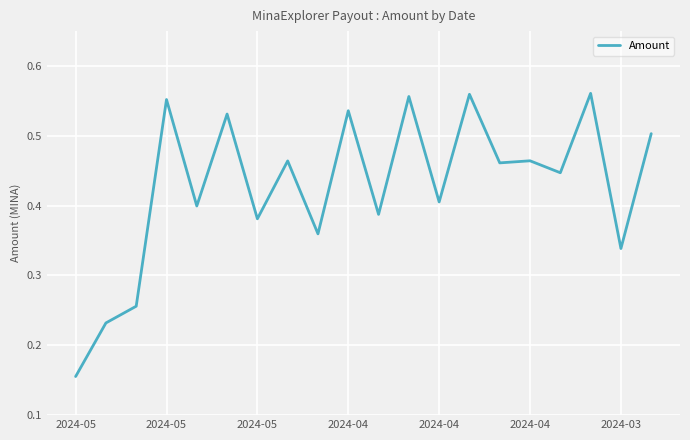

Rank the categories by value from lowest to highest.

2024-05, 2024-05, 2024-05, 18, 8, 2024-03, 10, 2024-04, 12, 16, 14, 7, 15, 19, 2024-04, 9, 2024-04, 11, 13, 17